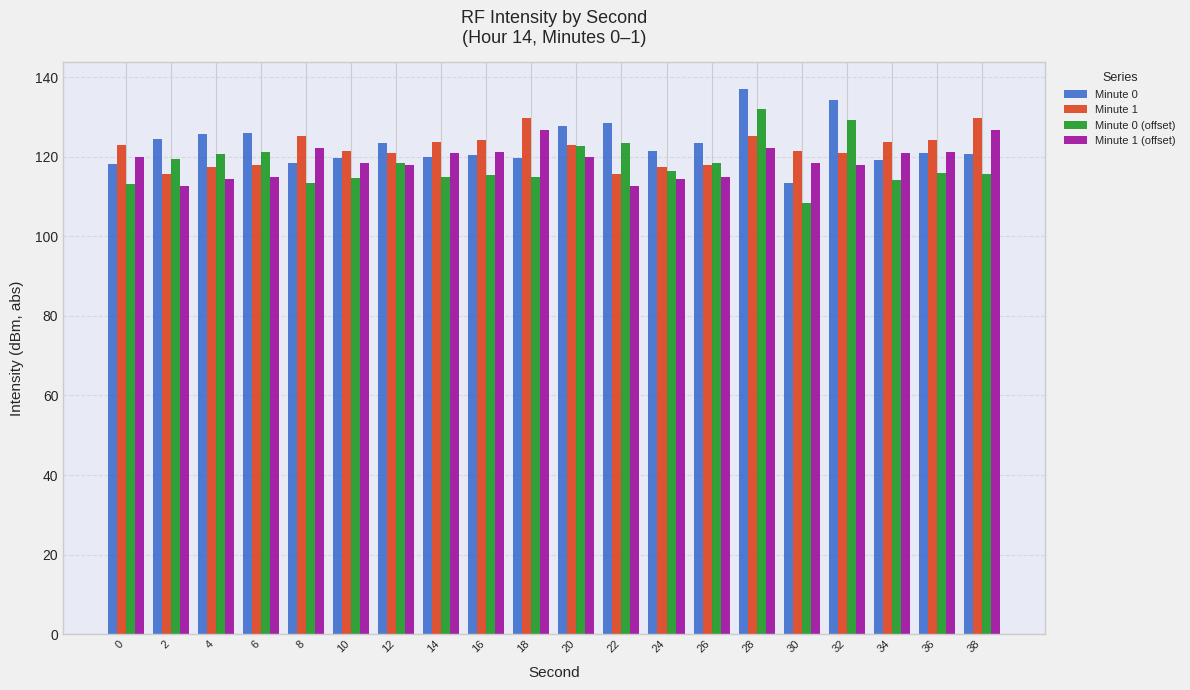

What is the difference between the highest and lowest values at 8?

11.9